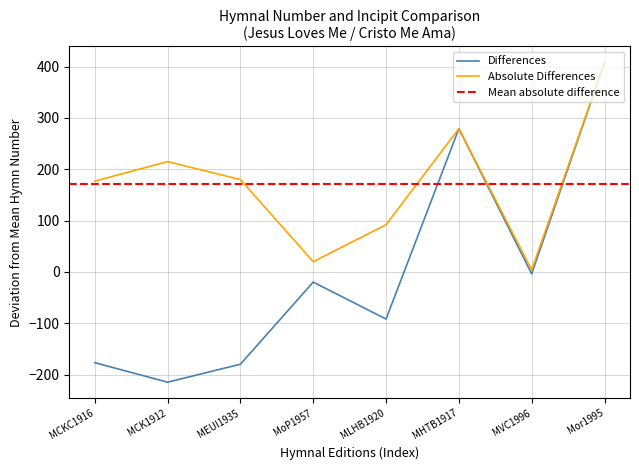

How many values are below -19?

5